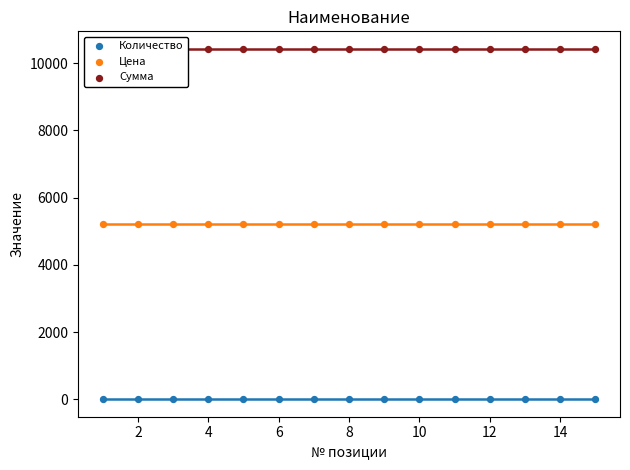

What are all the series names shown in the legend?

Количество, Цена, Сумма